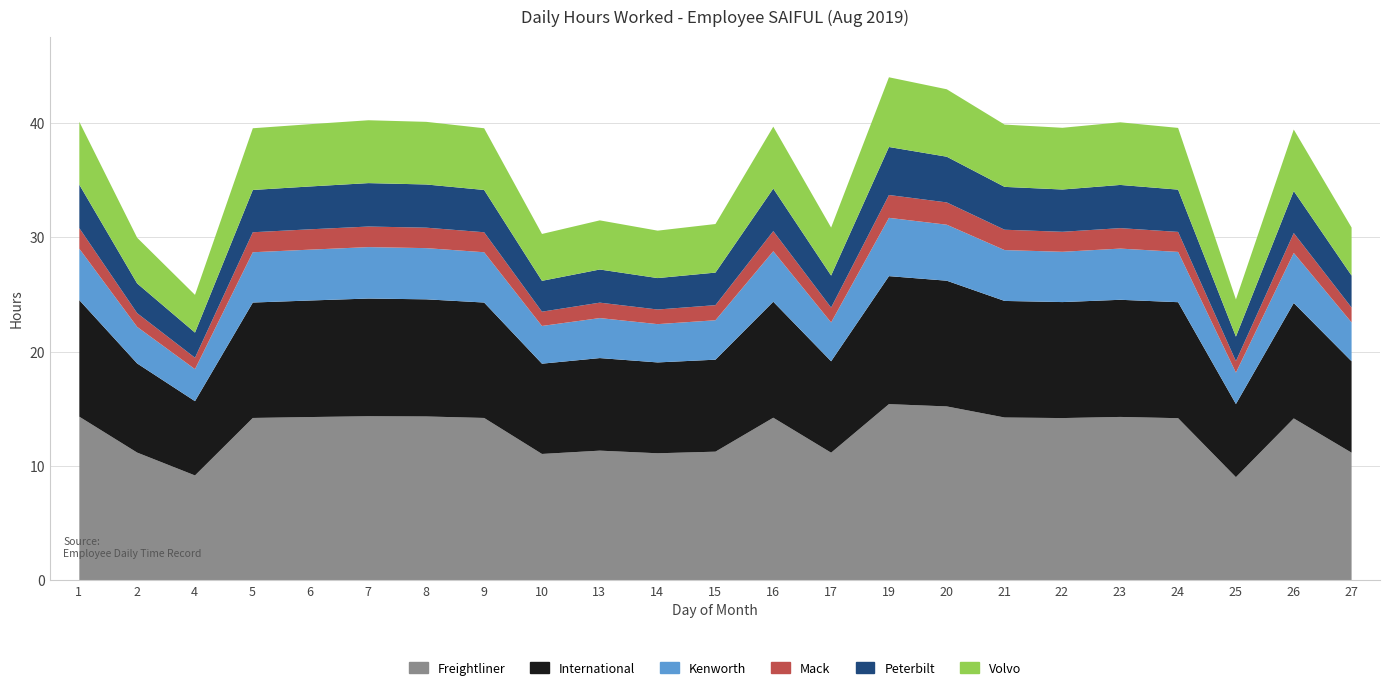

How many distinct data groups are displayed?

6